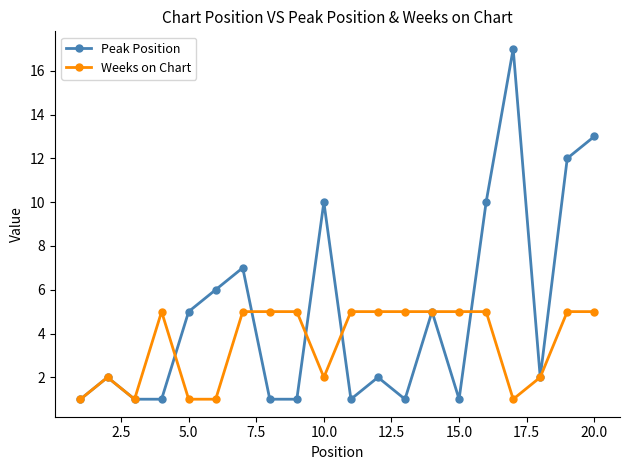

True or false: Peak Position has more than 2 interior local peaks.

True